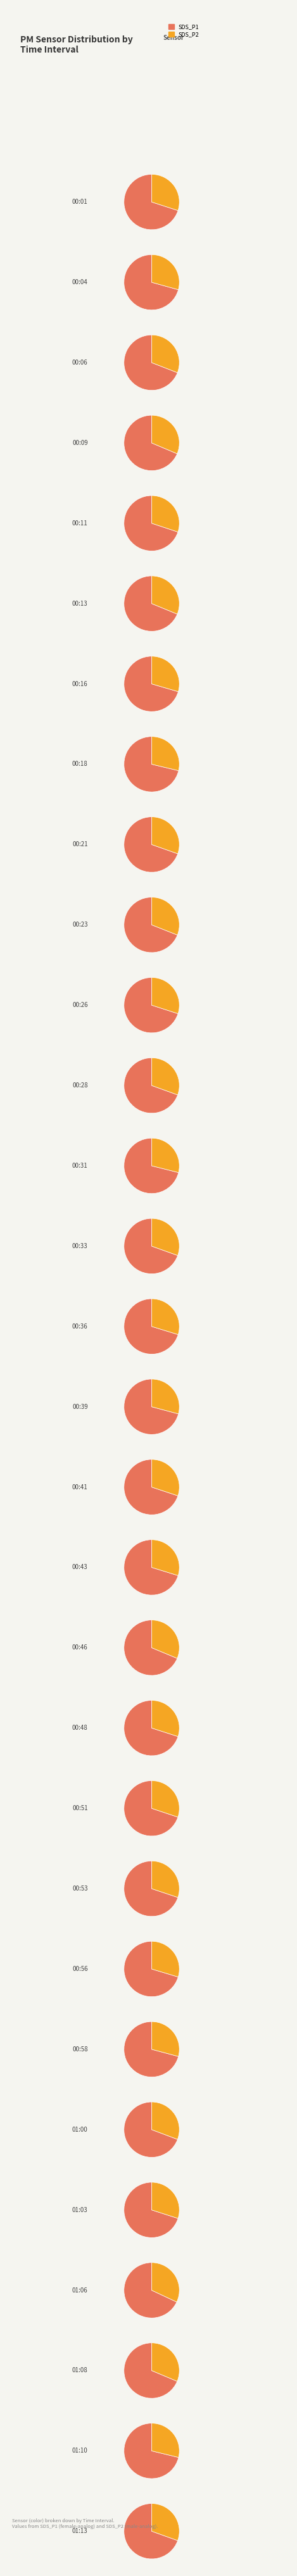

Does 00:46 represent more than half of the total?

No